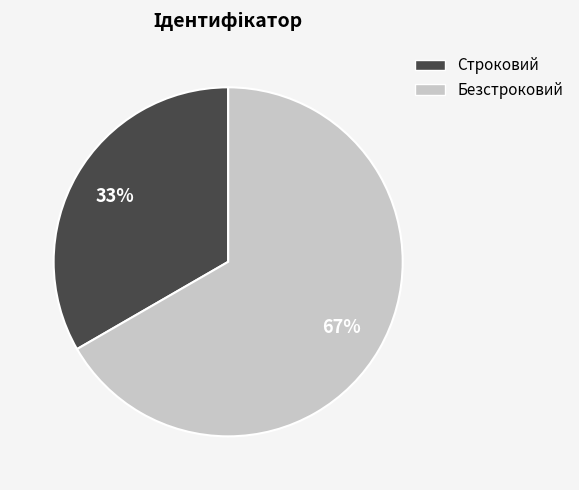

To the nearest percent, what is the combined percentage of Строковий and Безстроковий?

100%